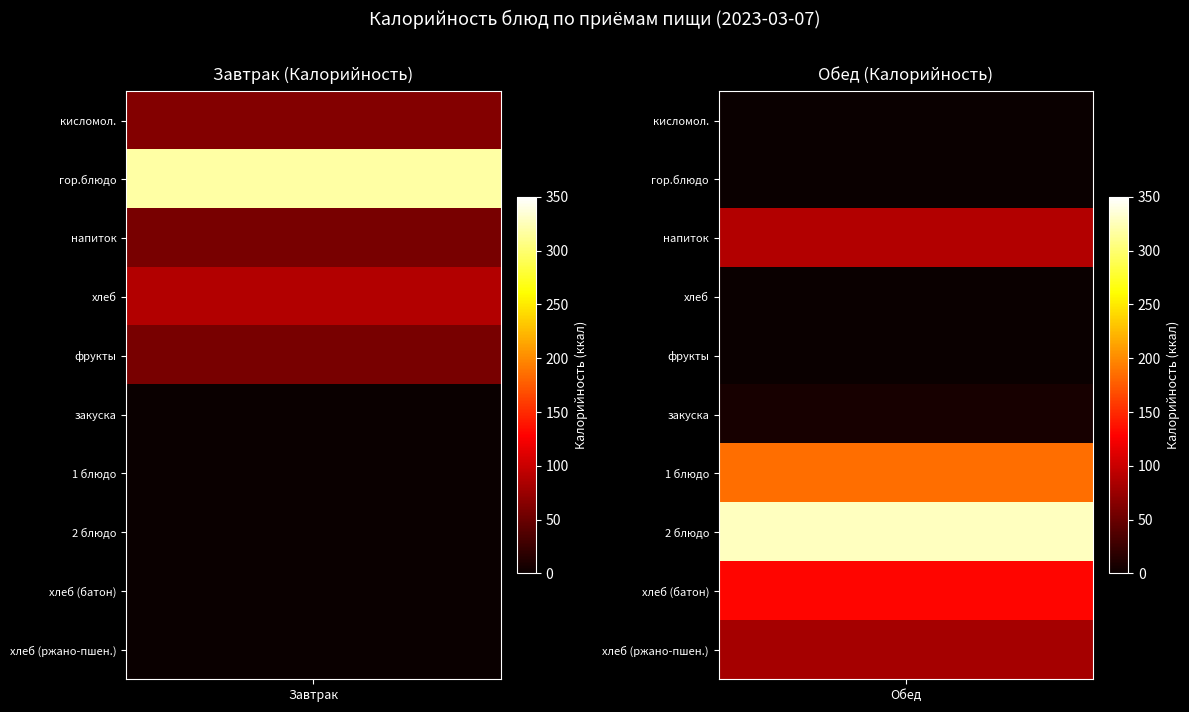

The value of Обед at гор.блюдо is 0.0. True or false?

True